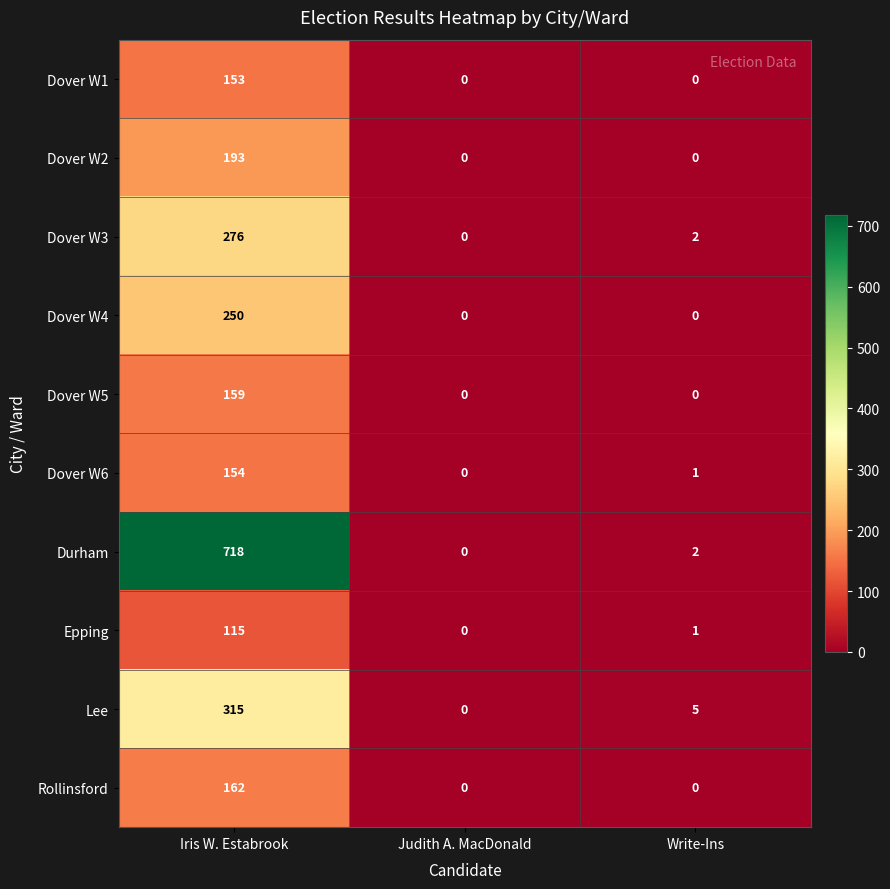

What is the greatest value displayed?

718